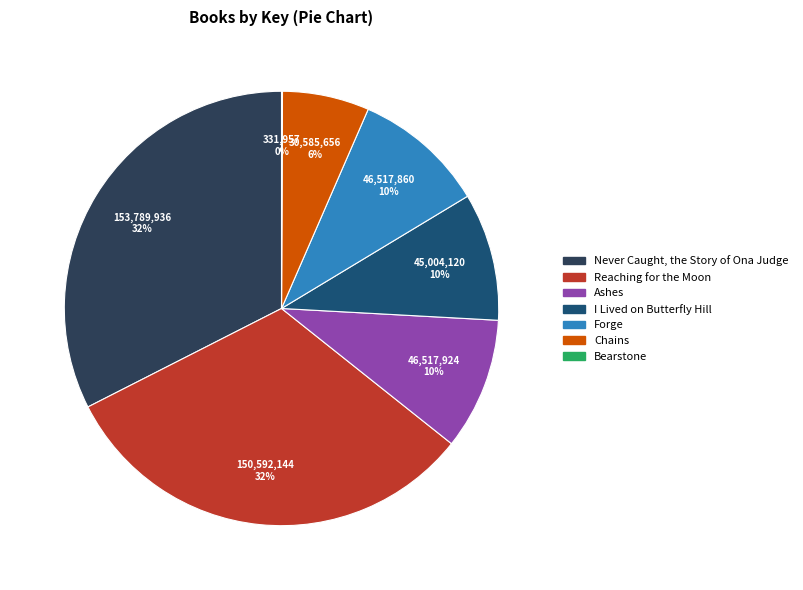

Approximately how many times larger is the value at Reaching for the Moon compared to Ashes?

3.2